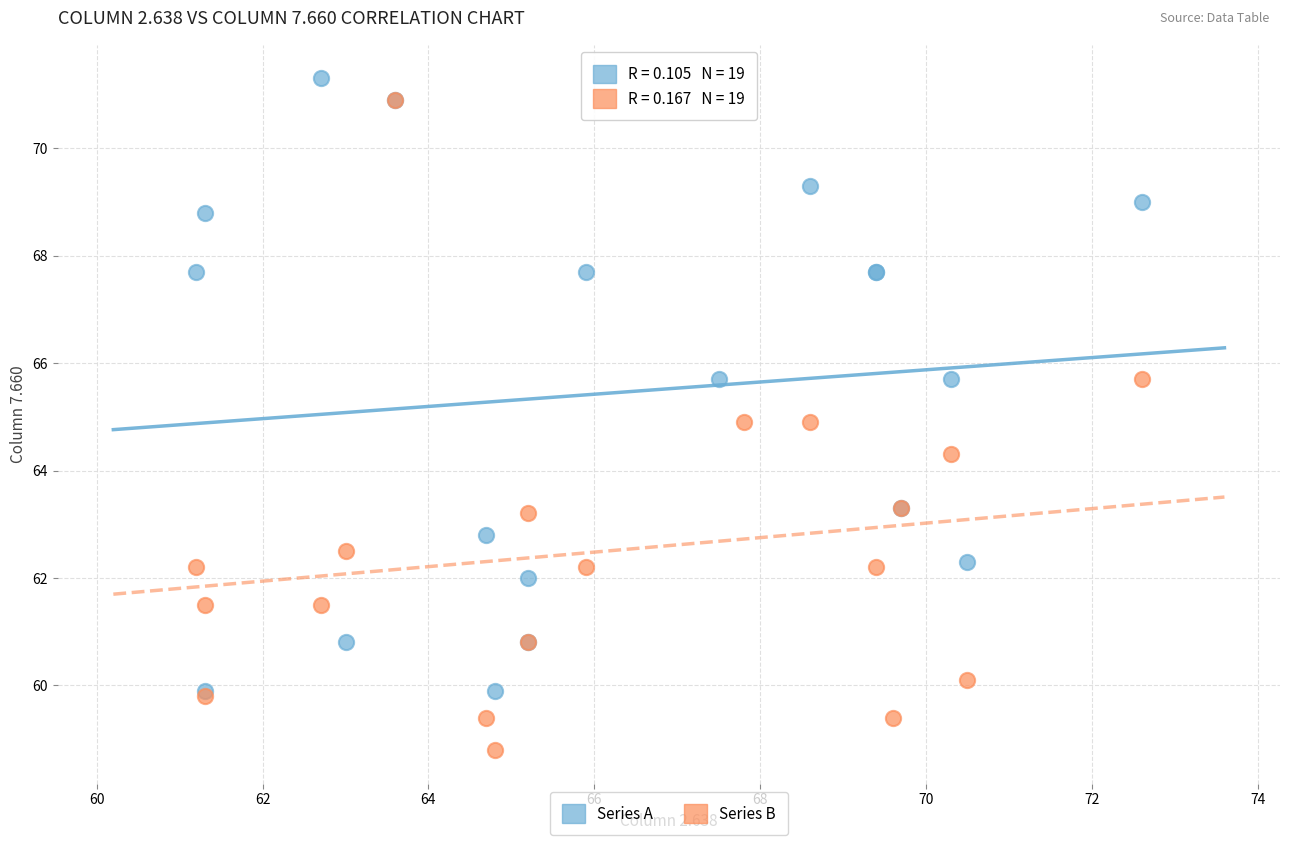

Which series has the widest spread of Y values?

Series B